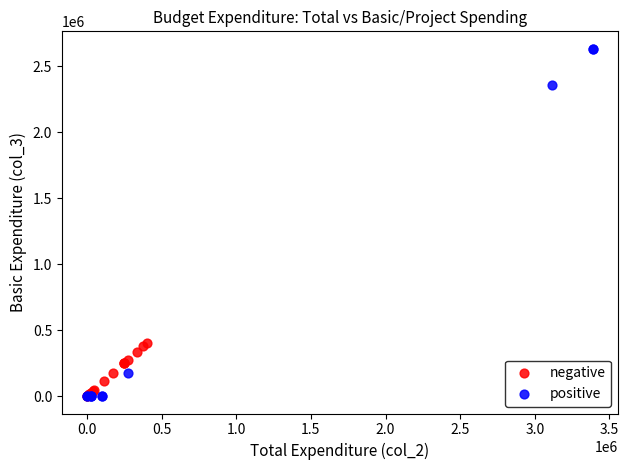

Which series reaches the maximum Y coordinate?

positive